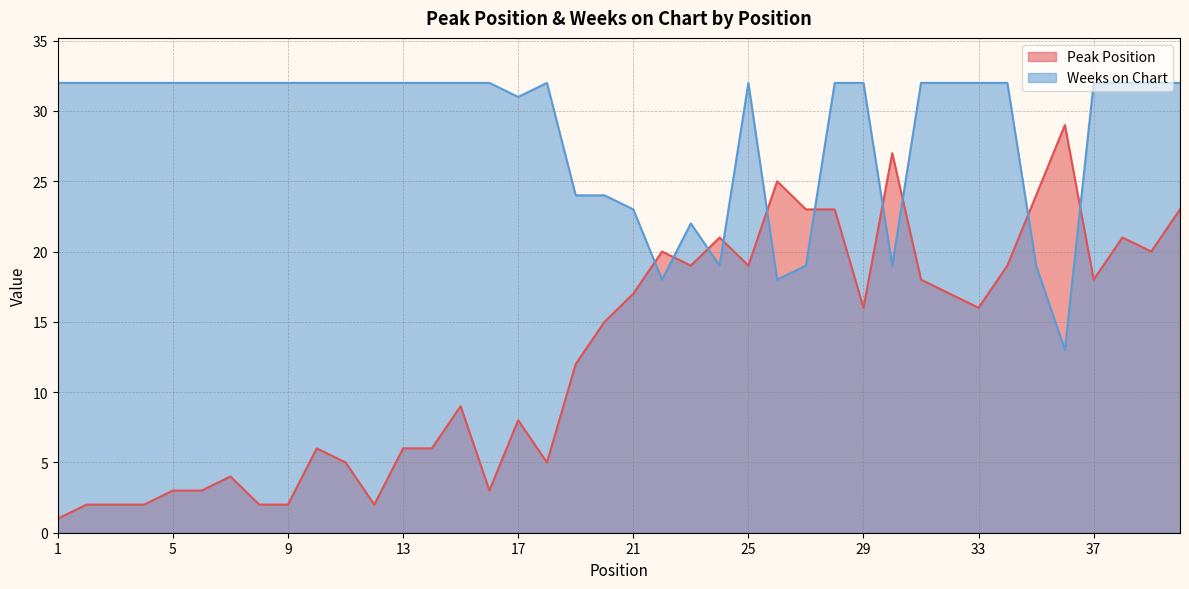

What is the spread (max minus min) of values at 31?

14